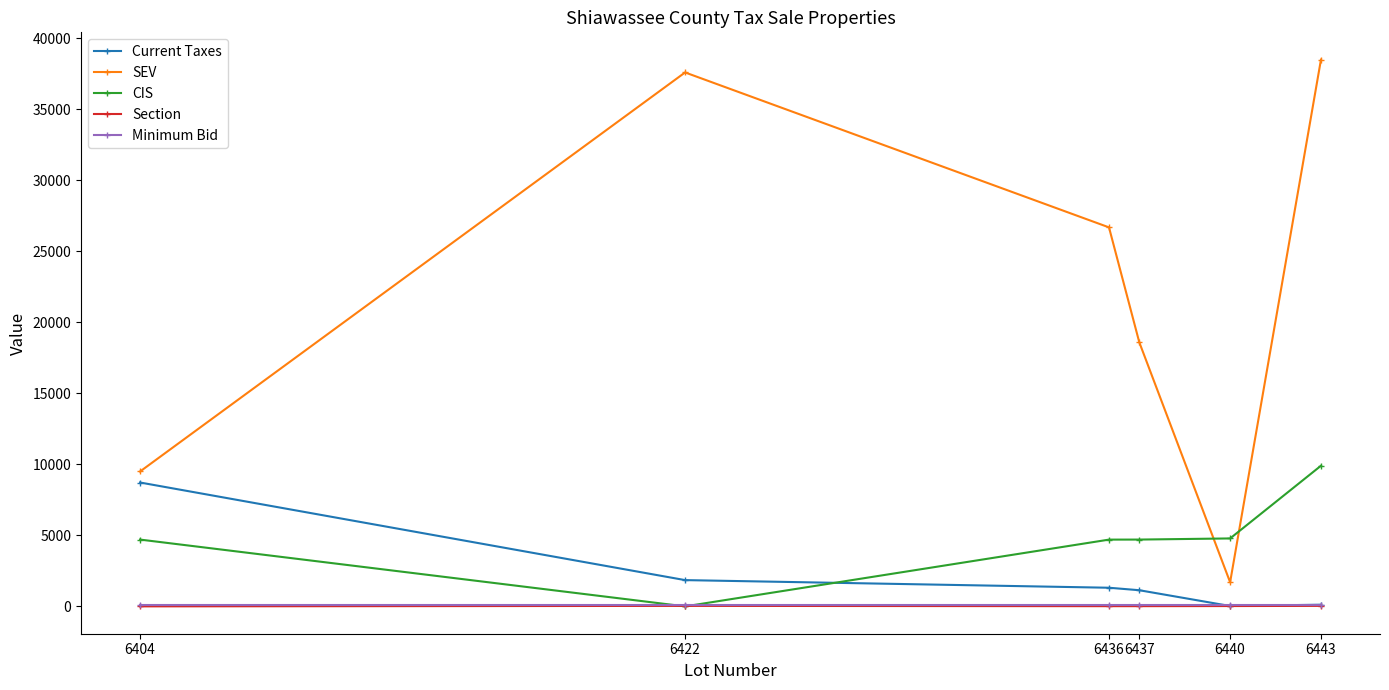

Where is SEV nearest to the value 20100?

6437